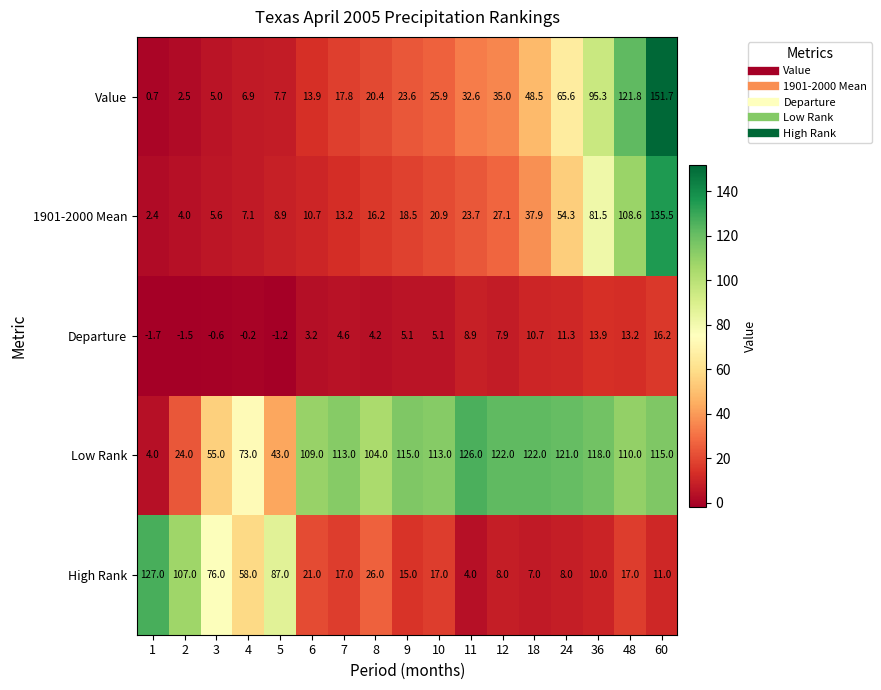

True or false: Value has a value of 56.3 at 11.

False